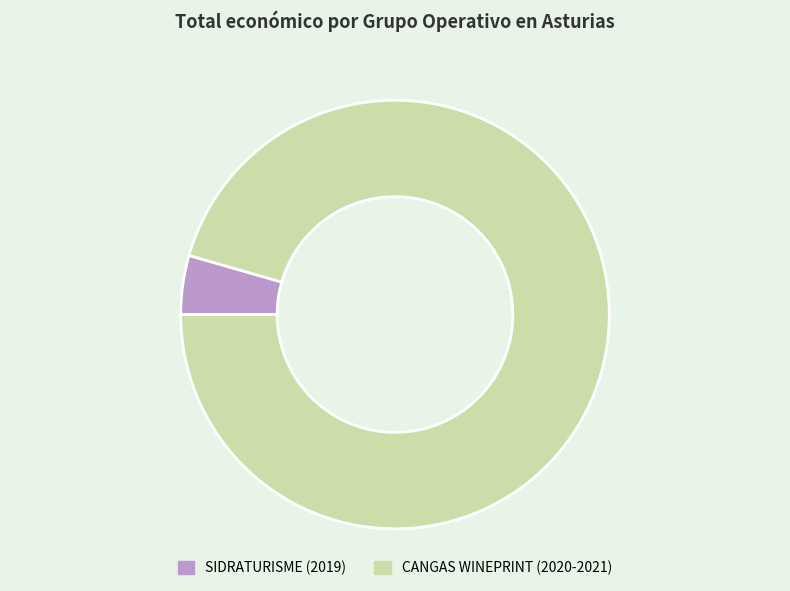

Which has a higher value, SIDRATURISME (2019) or CANGAS WINEPRINT (2020-2021)?

CANGAS WINEPRINT (2020-2021)